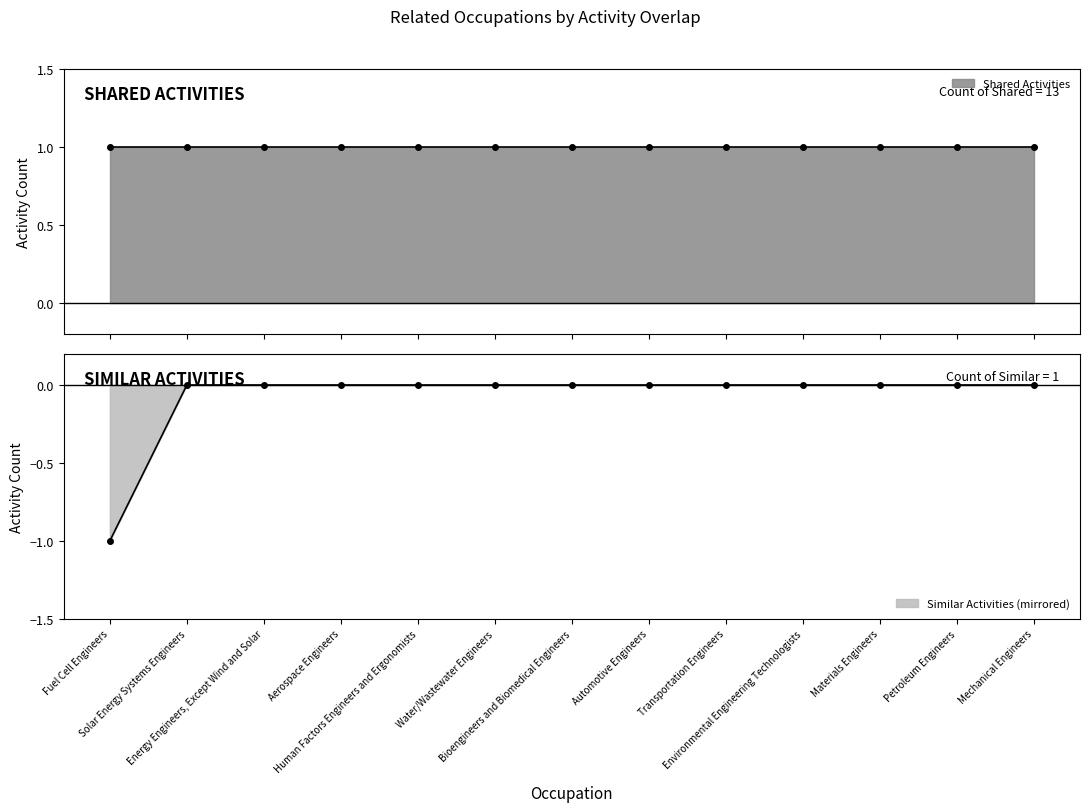

Rank the categories by value from lowest to highest.

Fuel Cell Engineers, Solar Energy Systems Engineers, Energy Engineers, Except Wind and Solar, Aerospace Engineers, Human Factors Engineers and Ergonomists, Water/Wastewater Engineers, Bioengineers and Biomedical Engineers, Automotive Engineers, Transportation Engineers, Environmental Engineering Technologists, Materials Engineers, Petroleum Engineers, Mechanical Engineers